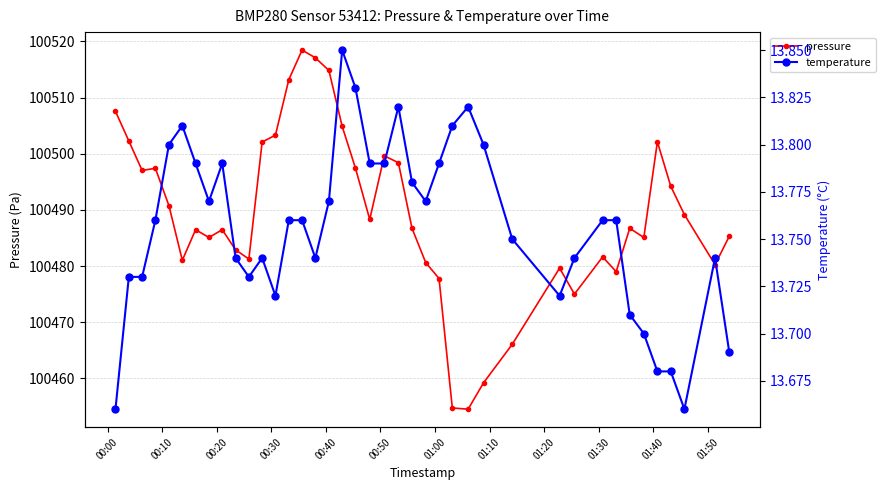

True or false: pressure has more than 2 interior local peaks.

True